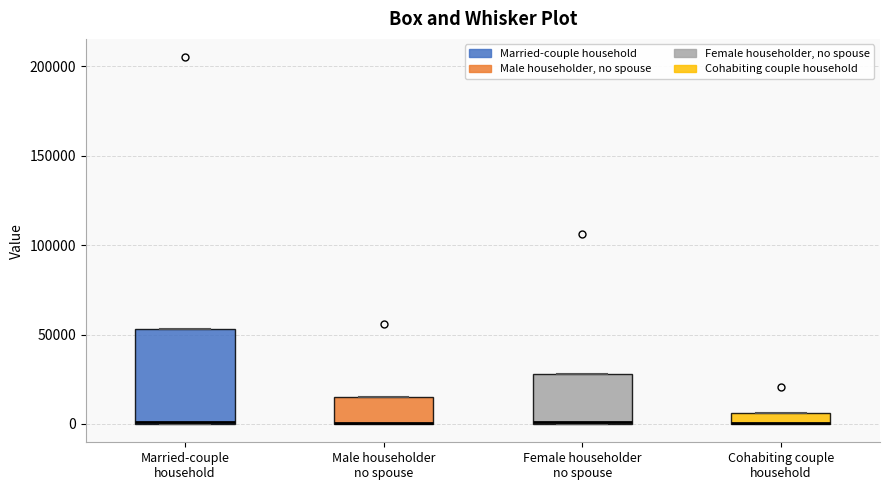

Where is the lower edge of the box for Male householder no spouse on the y-axis? The values are not printed on the chart, so give them approximately, as read against the axis.

0